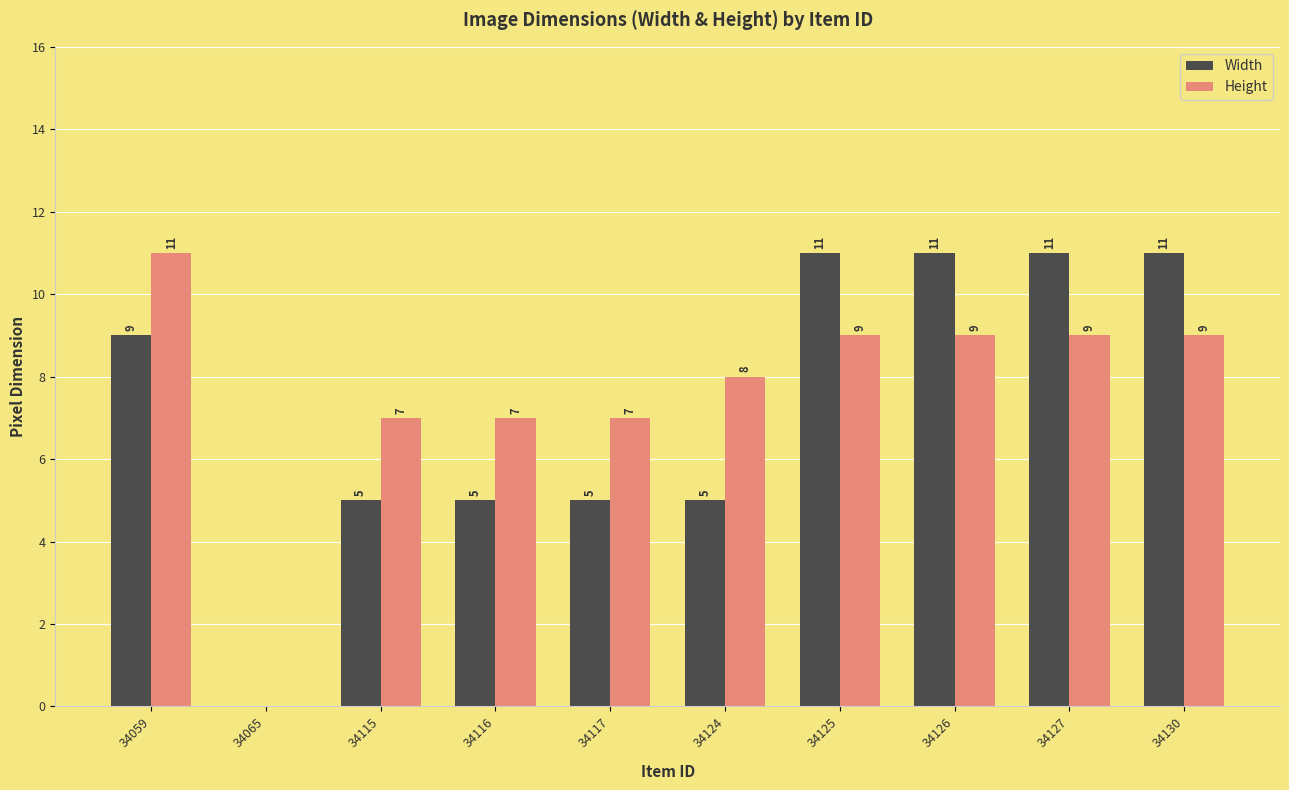

What is the sum of all Width values?

73